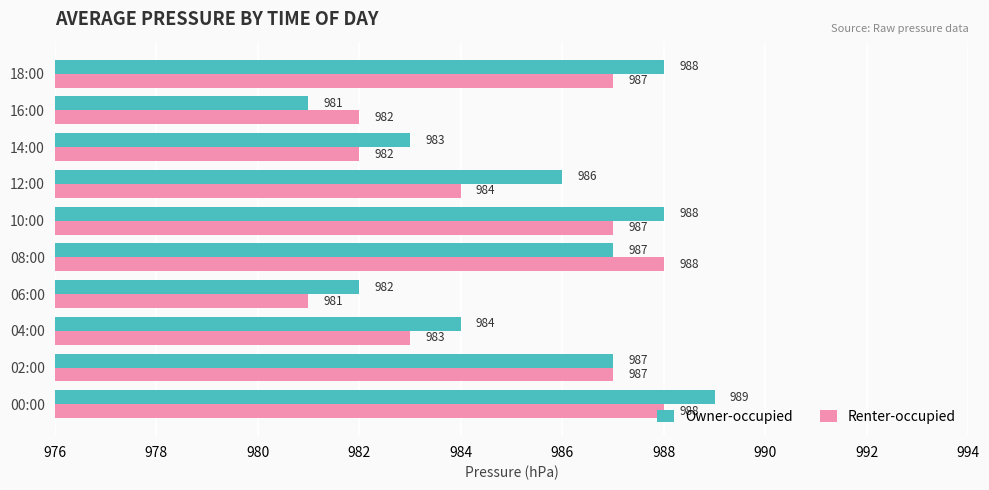

At which label is Owner-occupied closest to 985?

04:00